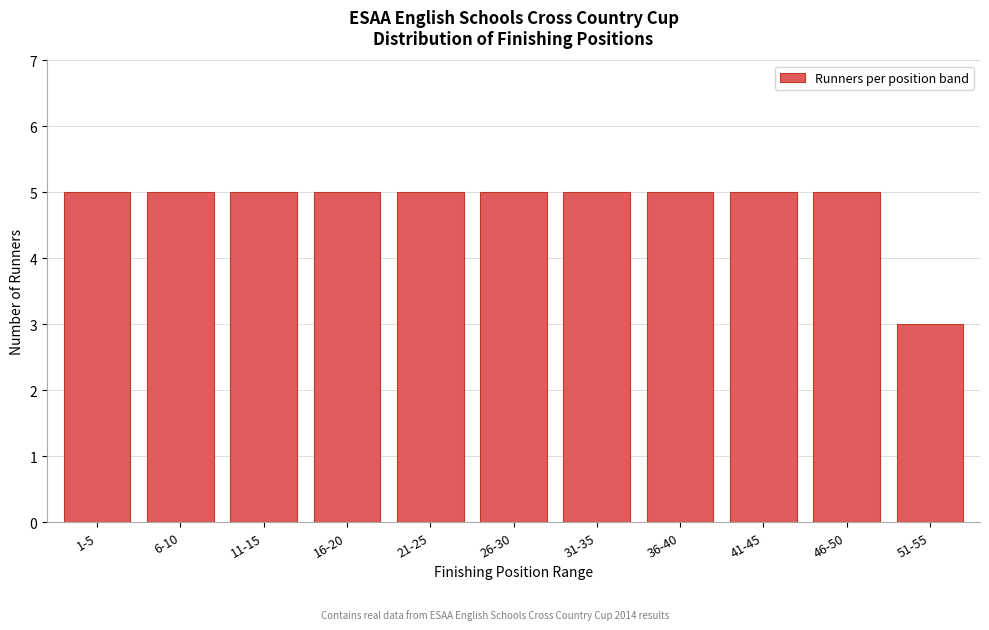

Reading left to right, extract all data points from this chart.

1-5=5	6-10=5	11-15=5	16-20=5	21-25=5	26-30=5	31-35=5	36-40=5	41-45=5	46-50=5	51-55=3